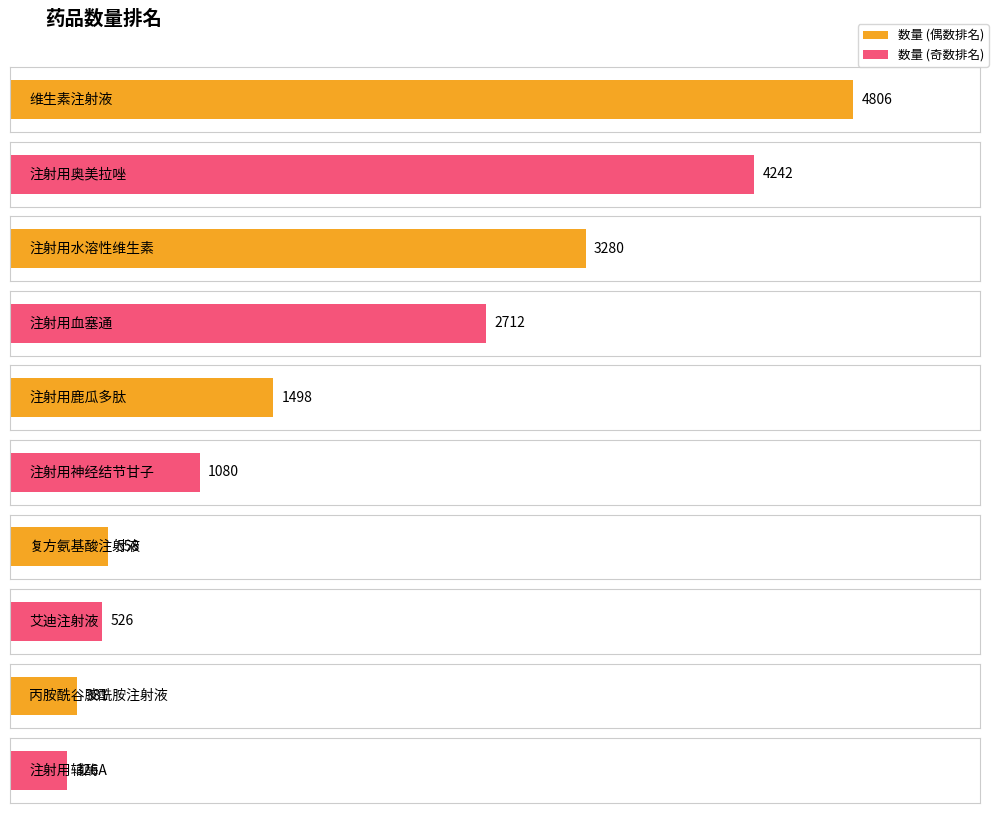

How many categories are shown in the chart?

10